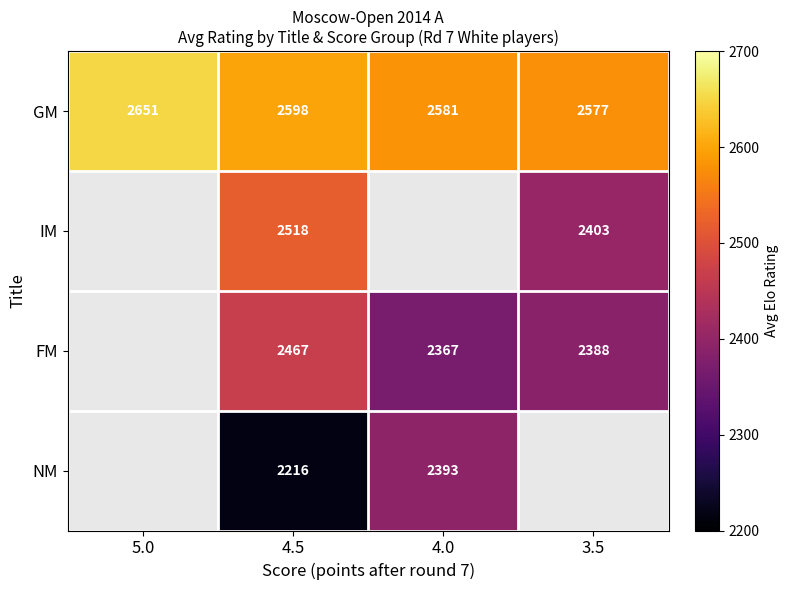

What is the difference between the highest and lowest values at 3.5?

189.7